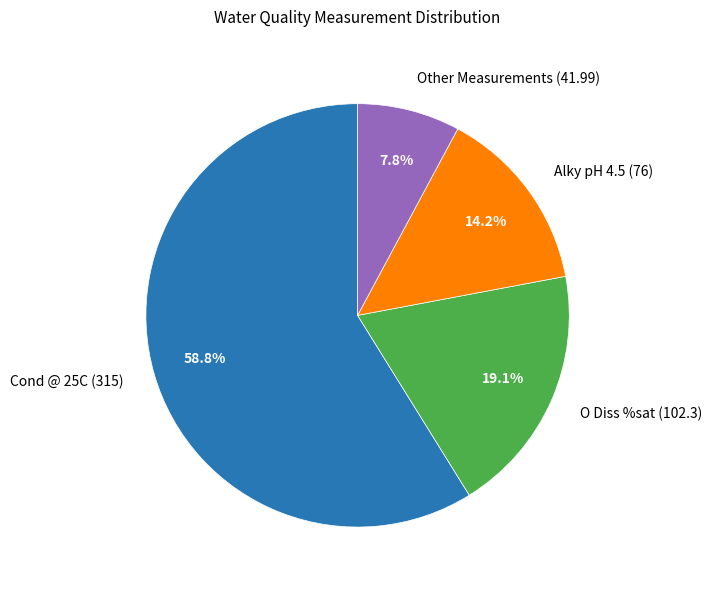

Count the number of slices in the pie.

4